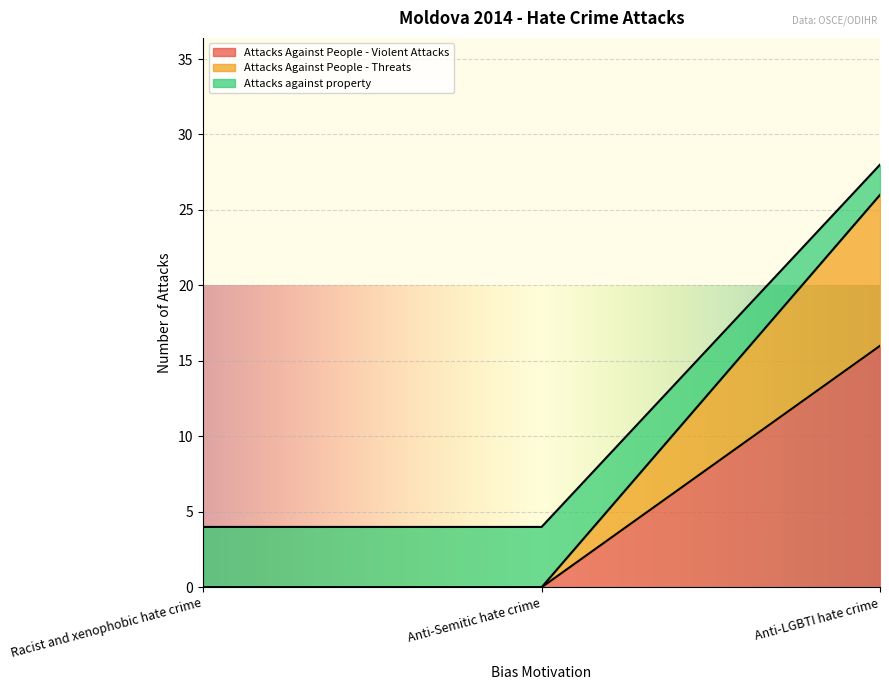

Between Anti-LGBTI hate crime and Anti-Semitic hate crime, which is larger?

Anti-LGBTI hate crime